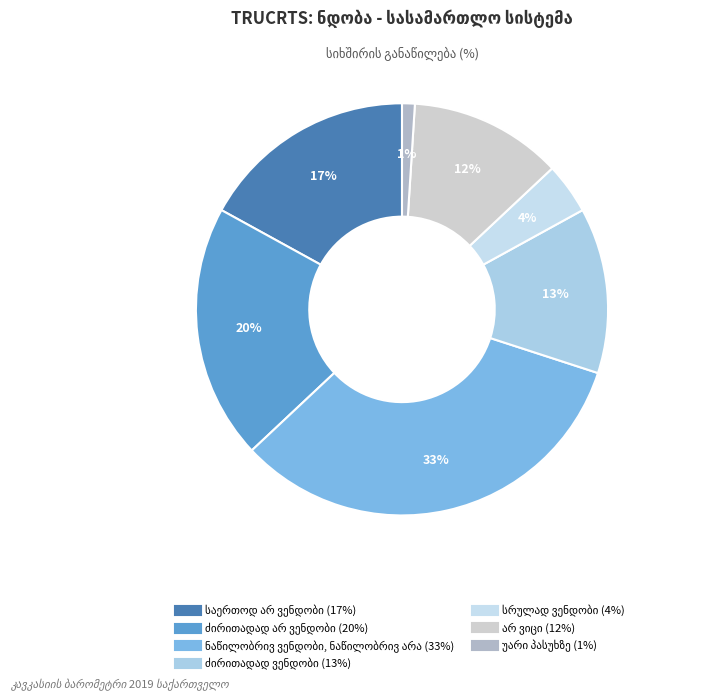

True or false: ძირითადად ვენდობი accounts for 24% of the total.

False